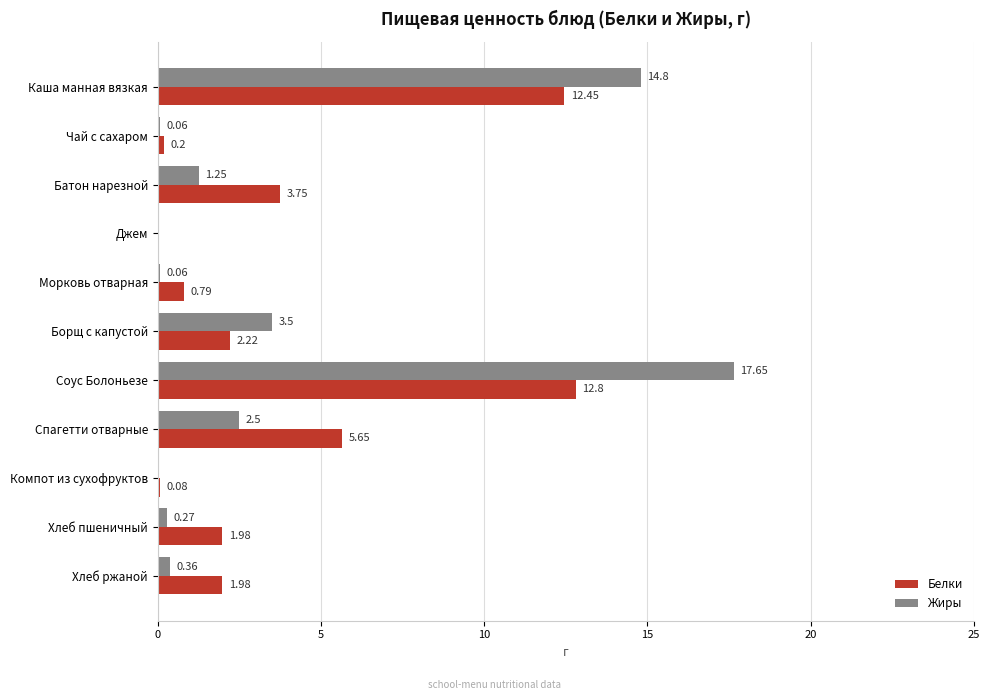

Which series changed the most between Каша манная вязкая and Борщ с капустой?

Жиры